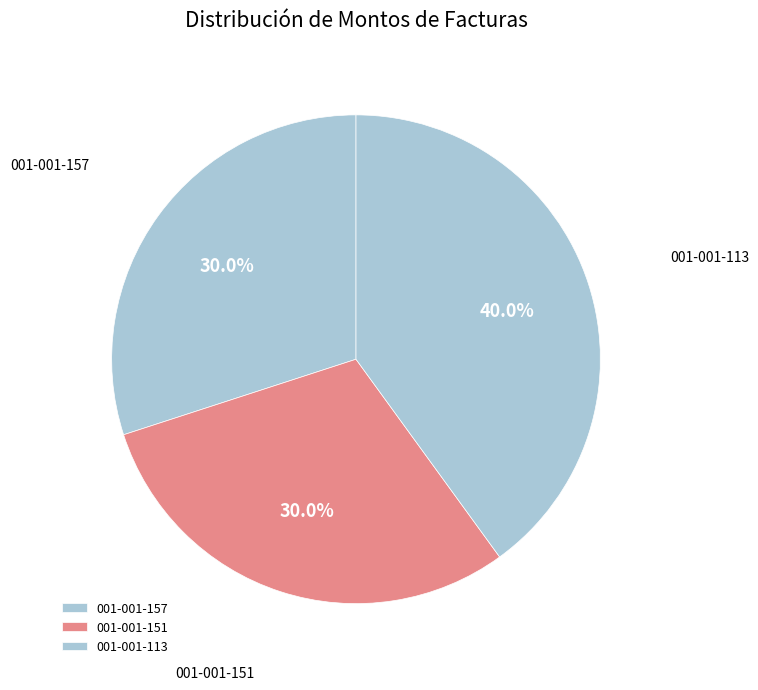

Is 001-001-113 the majority of the pie?

No